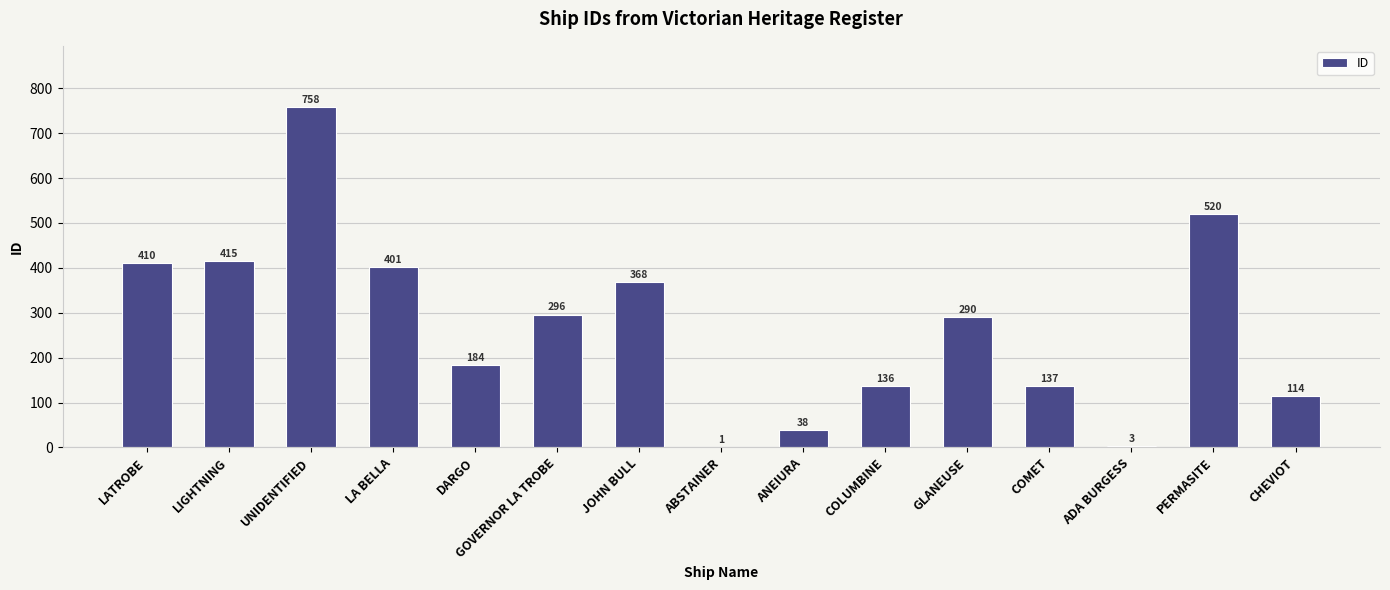

How many distinct data groups are displayed?

1